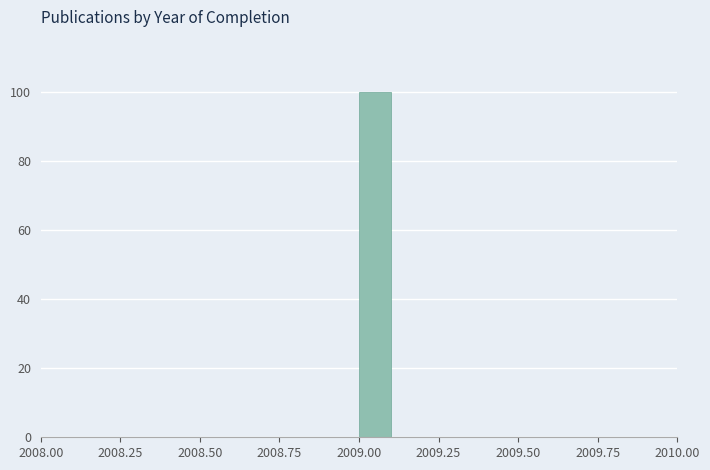

Read against the x-axis, roughly where is the centre of the tallest bar?

2009.05